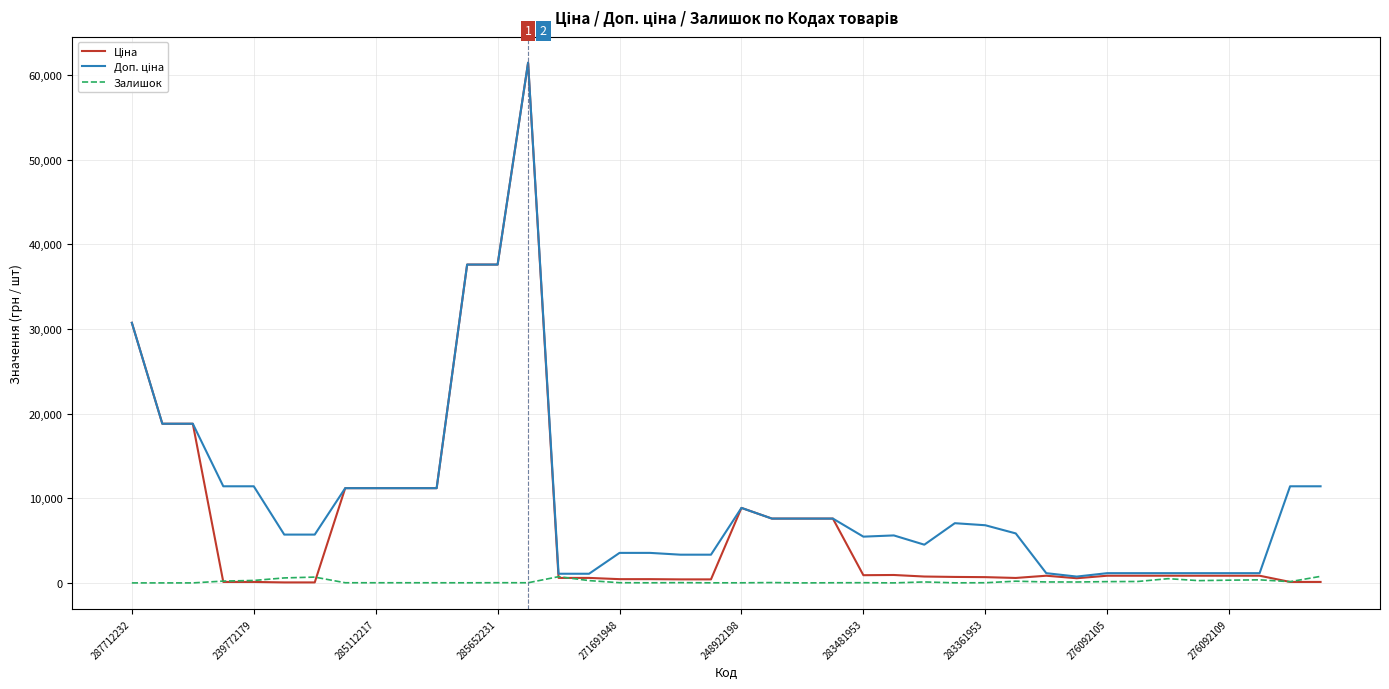

What is the maximum value shown in the chart?

61434.3